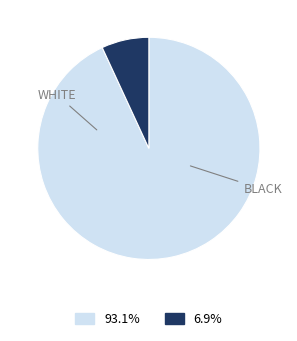

Does any single category account for the majority?

Yes